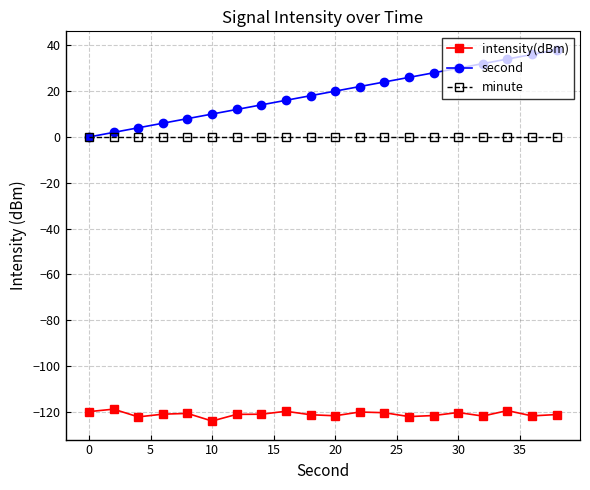

What is the smallest value displayed?

-124.0